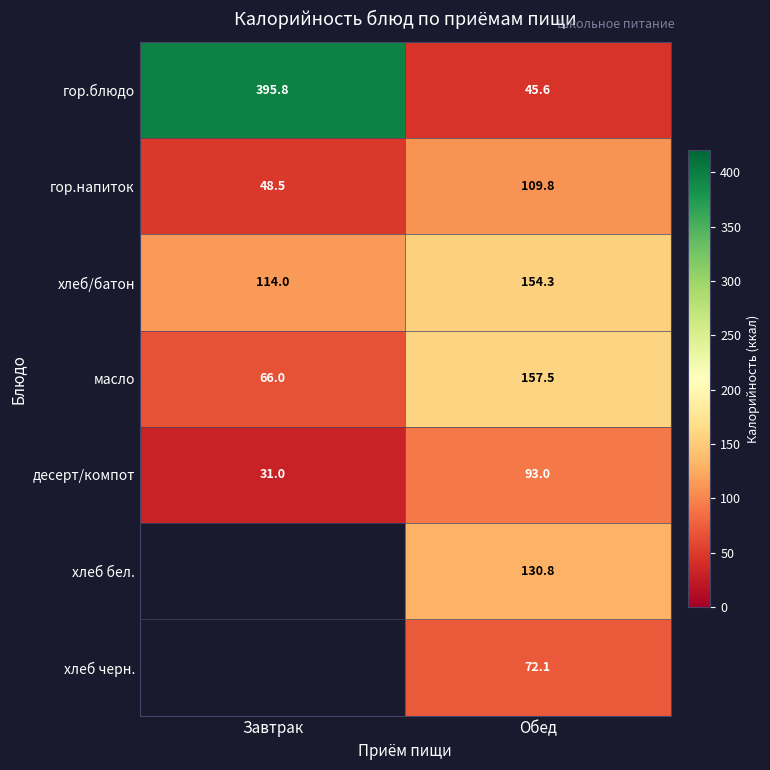

What is the spread (max minus min) of values at Обед?

111.9